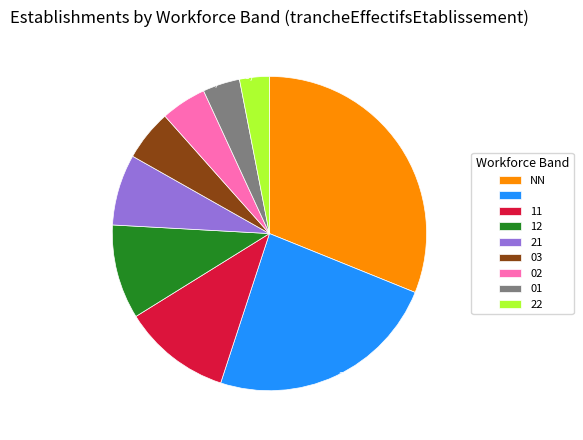

To the nearest percent, what is the average slice percentage?

11%